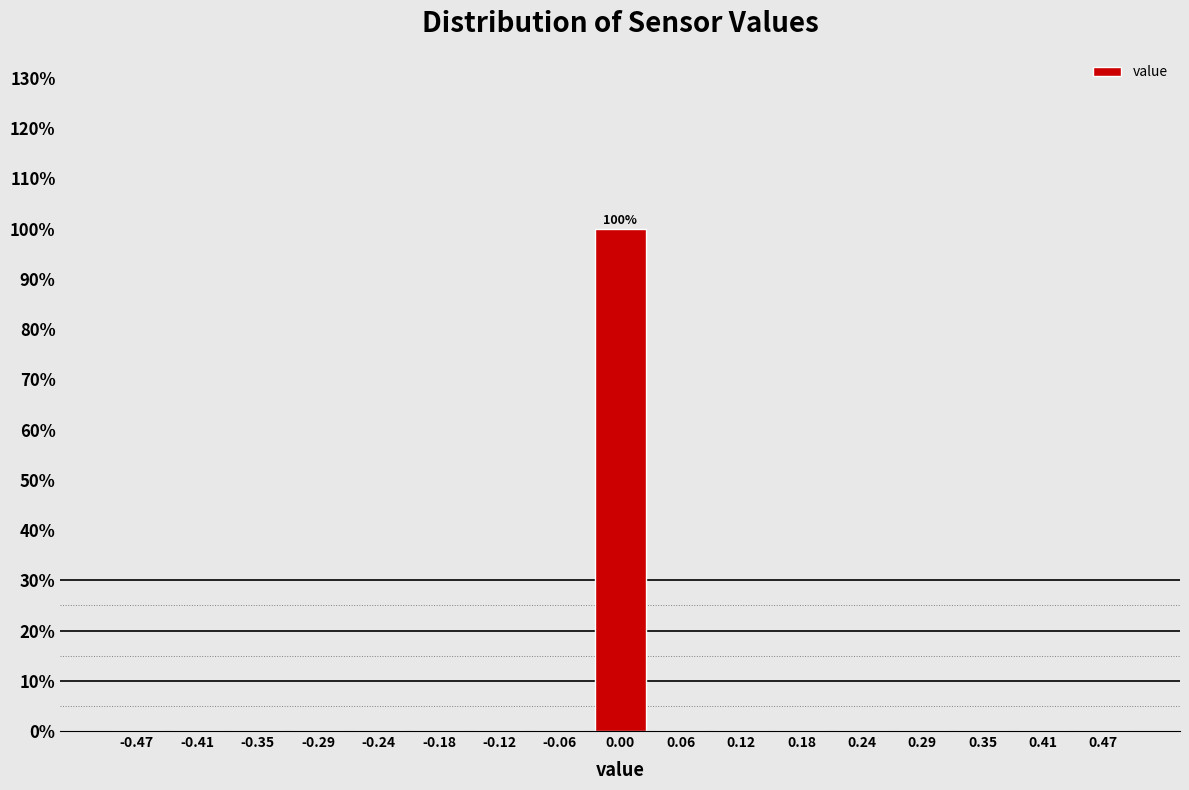

Which range on the x-axis has the tallest bar?

-0.03 to 0.03